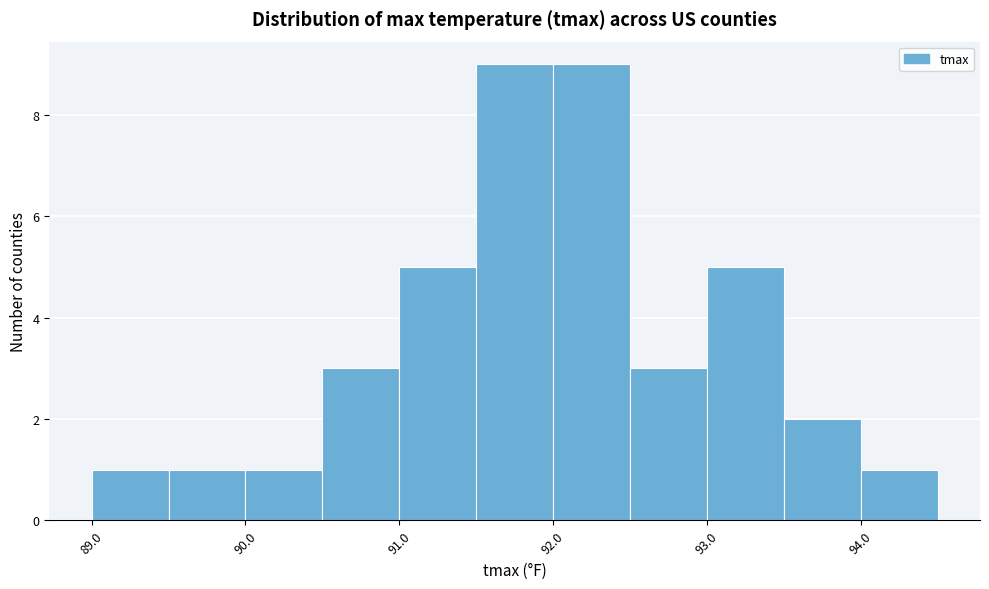

How tall is the bar that spans 91.0 to 91.5 on the x-axis? The values are not printed on the chart, so give them approximately, as read against the axis.

5